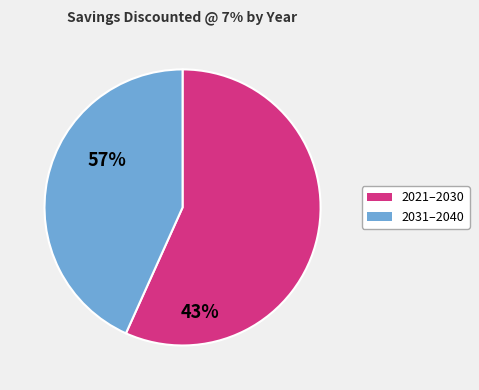

How many slices are in this pie chart?

2